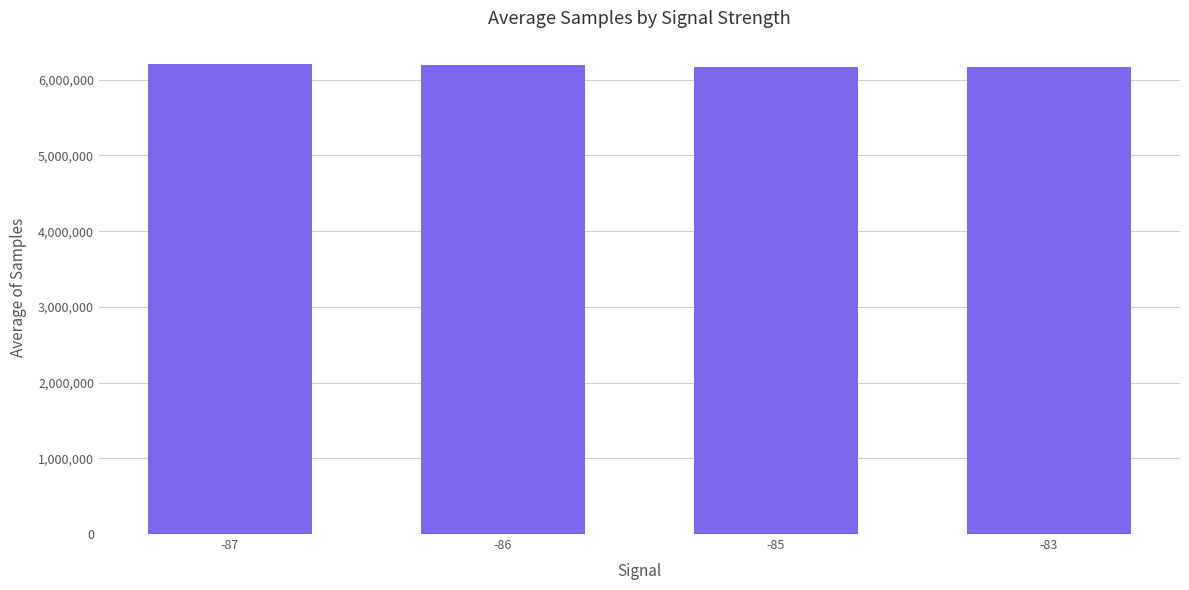

Does the chart contain any negative values?

No